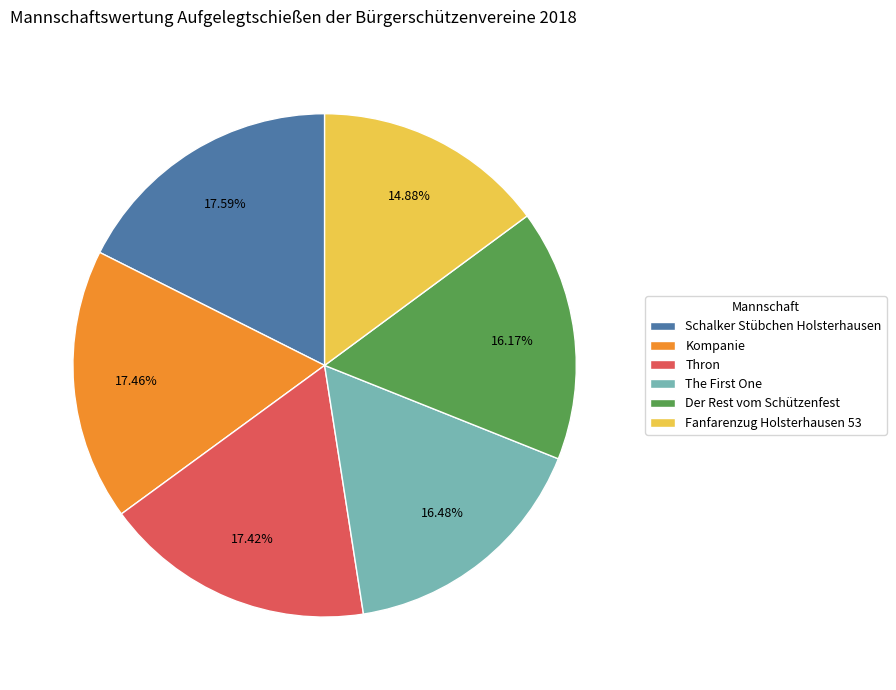

Which has a higher value, Fanfarenzug Holsterhausen 53 or Der Rest vom Schützenfest?

Der Rest vom Schützenfest